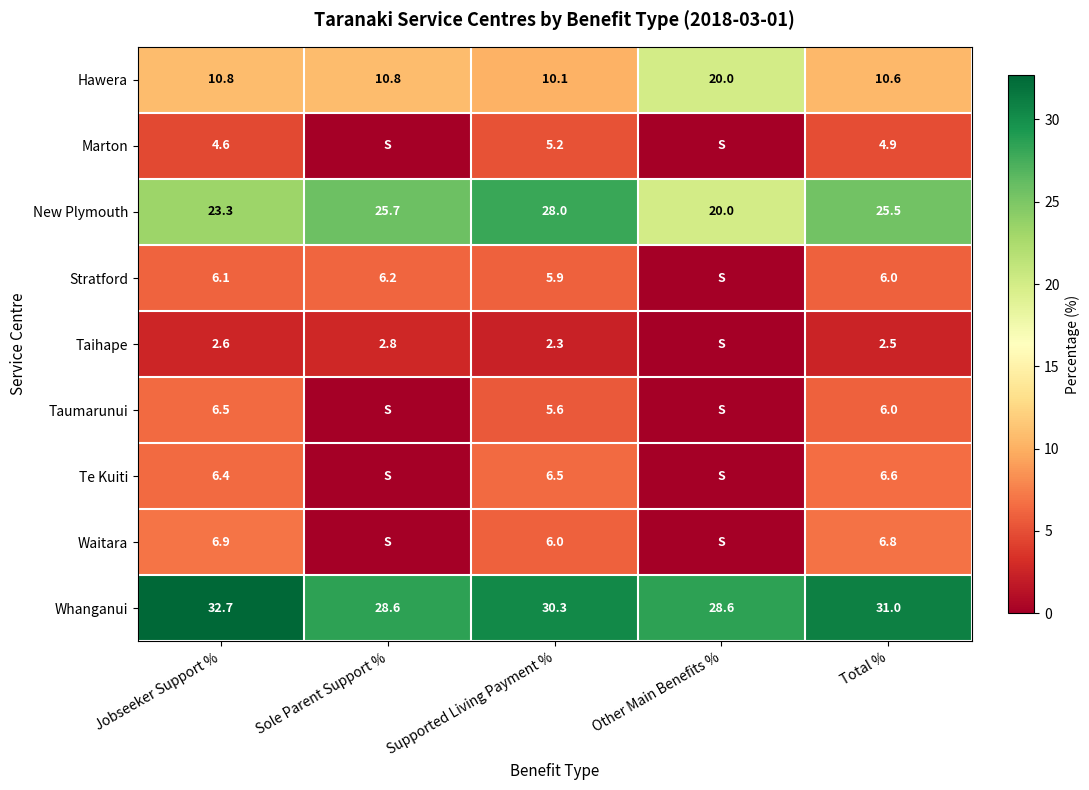

True or false: Hawera has a value of 14.6 at Total %.

False